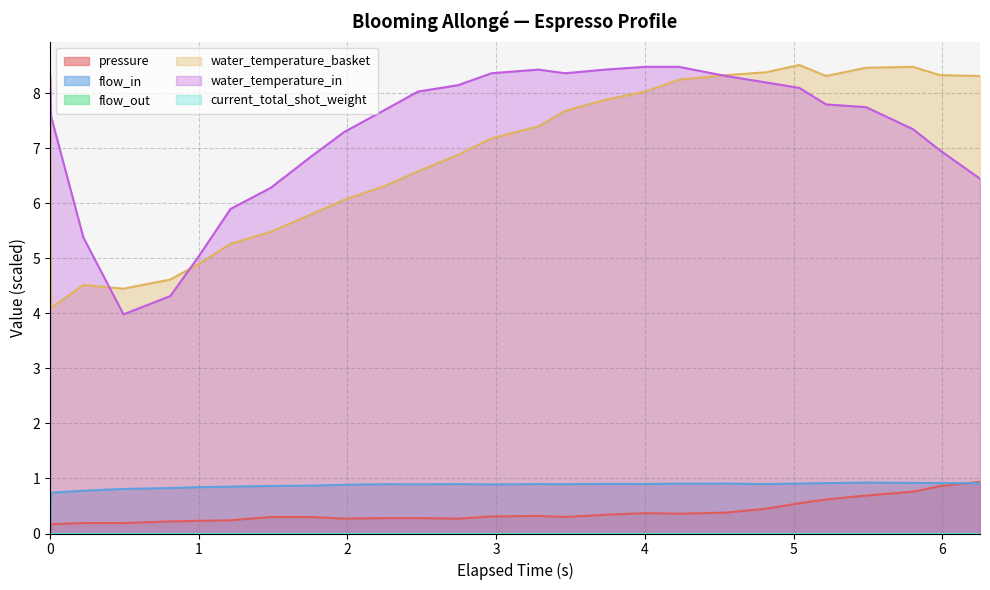

Does the chart have visible grid lines?

Yes